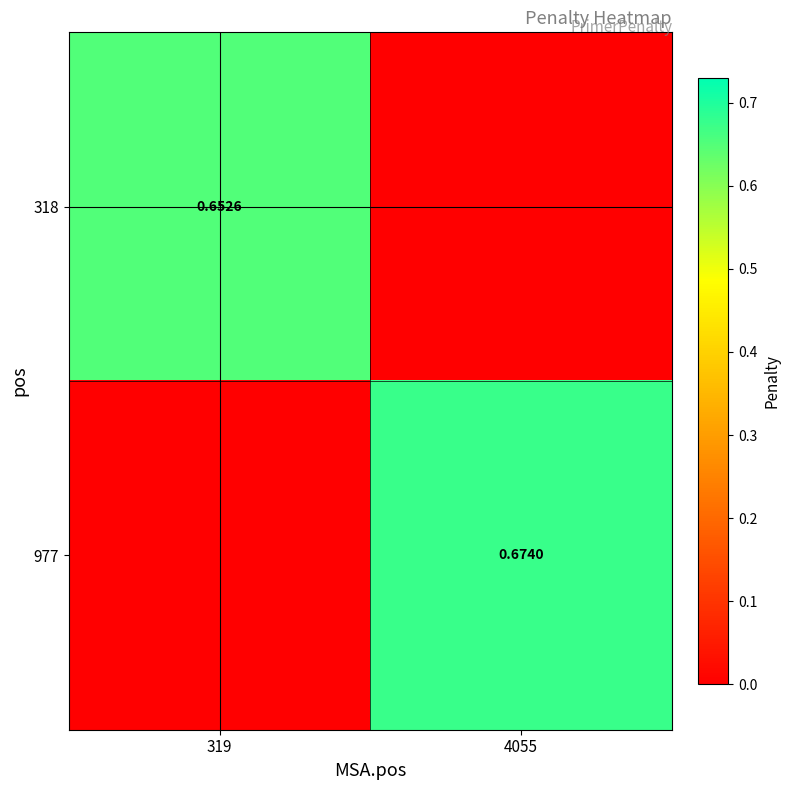

List the labels in order of 977 value, smallest first.

319, 4055